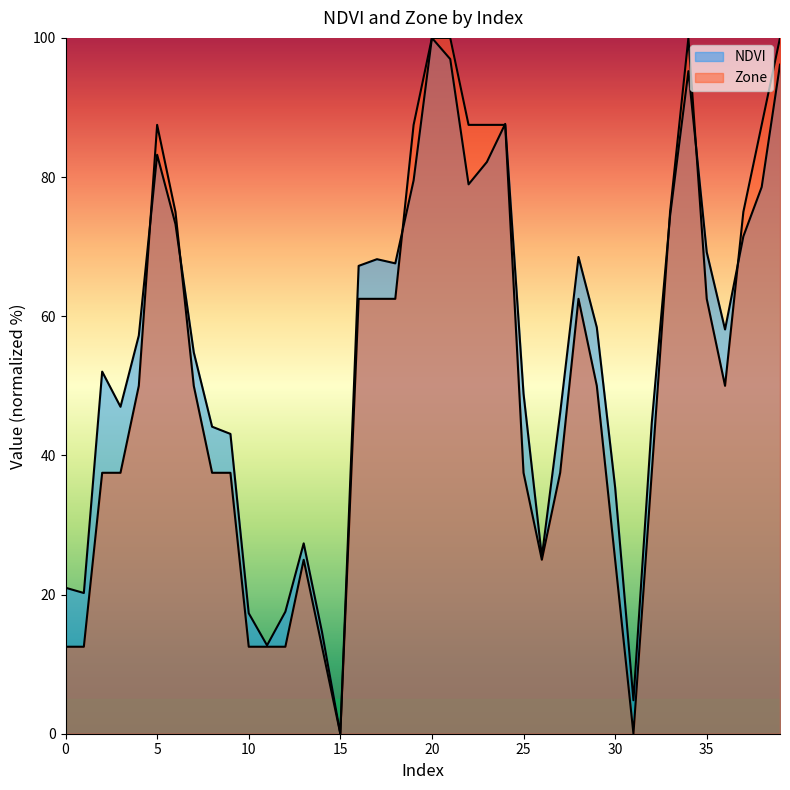

Count the number of data series in this chart.

2